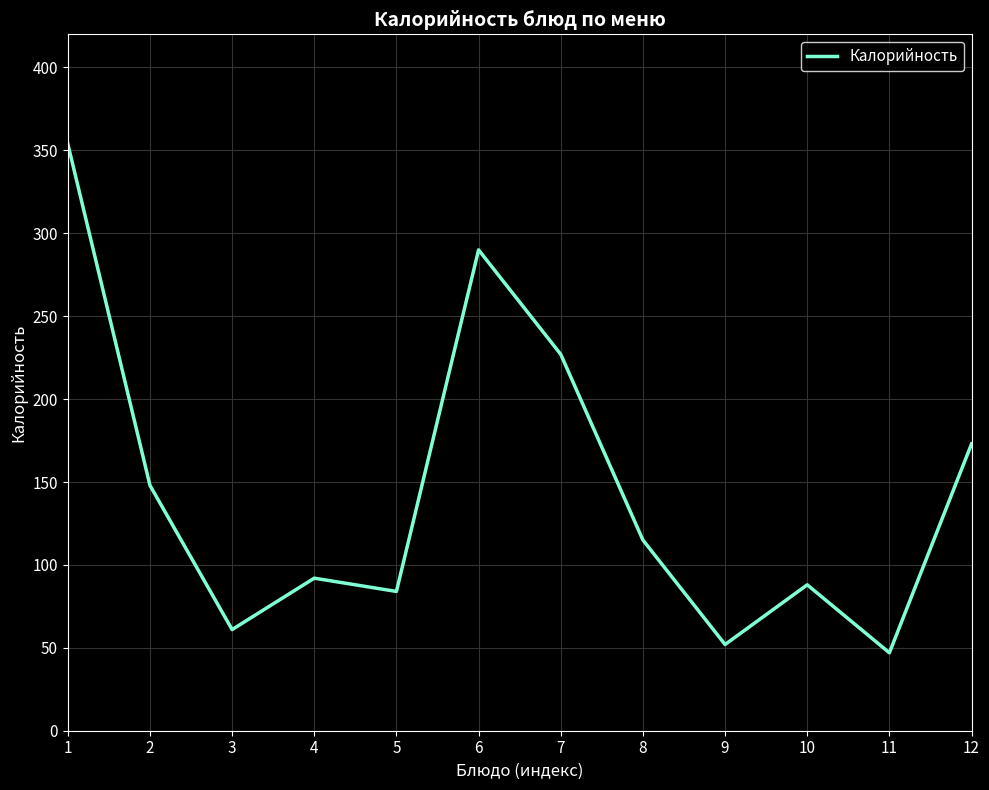

Which label corresponds to the largest value in the chart?

1